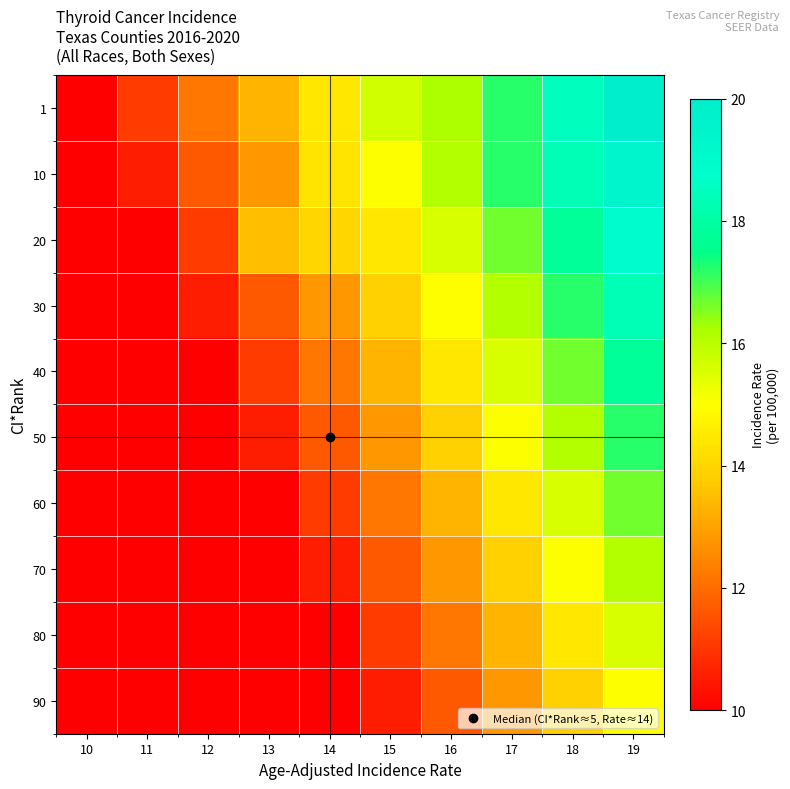

Reading left to right, what are all the values shown in this chart?

1: 10=10.0	11=11.1	12=12.2	13=13.3	14=14.4	15=15.7	16=16.2	17=17.2	18=18.5	19=20.0
10: 10=9.4	11=10.6	12=11.7	13=12.8	14=14.3	15=15.0	16=16.1	17=17.2	18=18.3	19=19.4
20: 10=8.9	11=10.0	12=11.1	13=13.5	14=14.0	15=14.4	16=15.6	17=16.7	18=17.8	19=18.9
30: 10=8.3	11=9.4	12=10.6	13=11.7	14=12.8	15=13.9	16=15.0	17=16.1	18=17.2	19=18.3
40: 10=7.8	11=8.9	12=10.0	13=11.1	14=12.2	15=13.3	16=14.4	17=15.6	18=16.7	19=17.8
50: 10=7.2	11=8.3	12=9.4	13=10.6	14=11.7	15=12.8	16=13.9	17=15.0	18=16.1	19=17.2
60: 10=6.7	11=7.8	12=8.9	13=10.0	14=11.1	15=12.2	16=13.3	17=14.4	18=15.6	19=16.7
70: 10=6.1	11=7.2	12=8.3	13=9.4	14=10.6	15=11.7	16=12.8	17=13.9	18=15.0	19=16.1
80: 10=5.6	11=6.7	12=7.8	13=8.9	14=10.0	15=11.1	16=12.2	17=13.3	18=14.4	19=15.6
90: 10=5.0	11=6.1	12=7.2	13=8.3	14=9.4	15=10.6	16=11.7	17=12.8	18=13.9	19=15.0